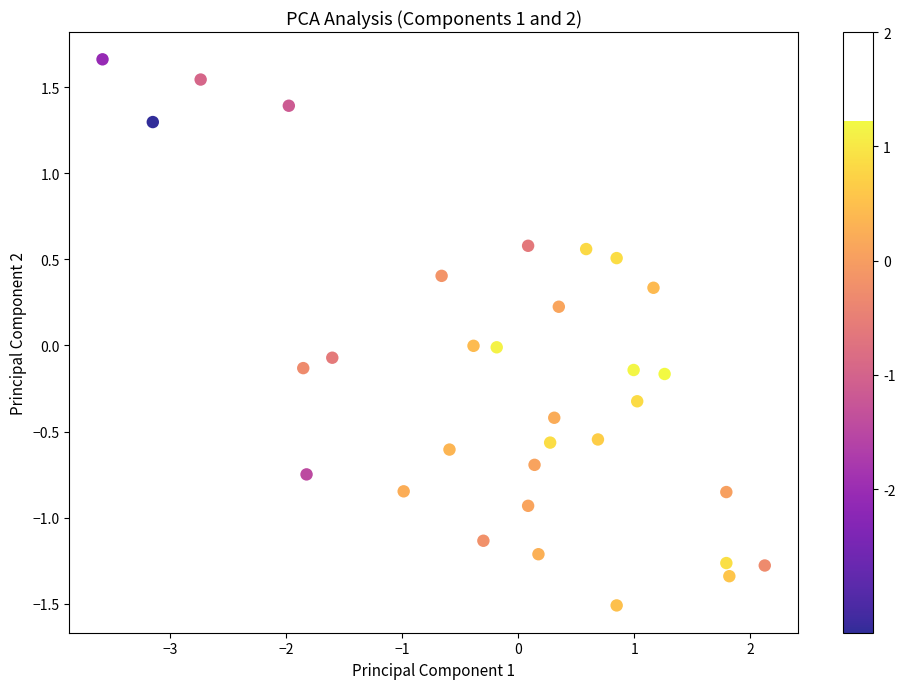

What is the range of Y values (max minus min)?

3.2